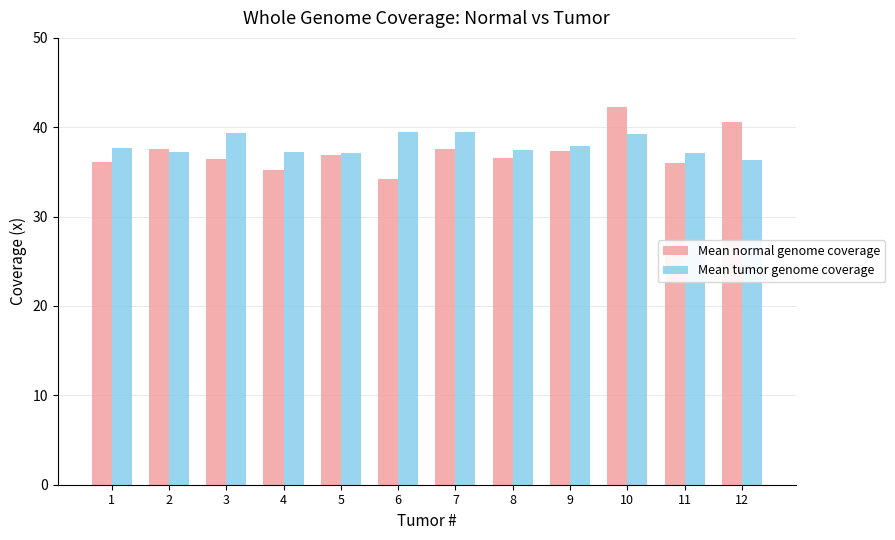

The value of Mean tumor genome coverage at 11 is 55.8. True or false?

False